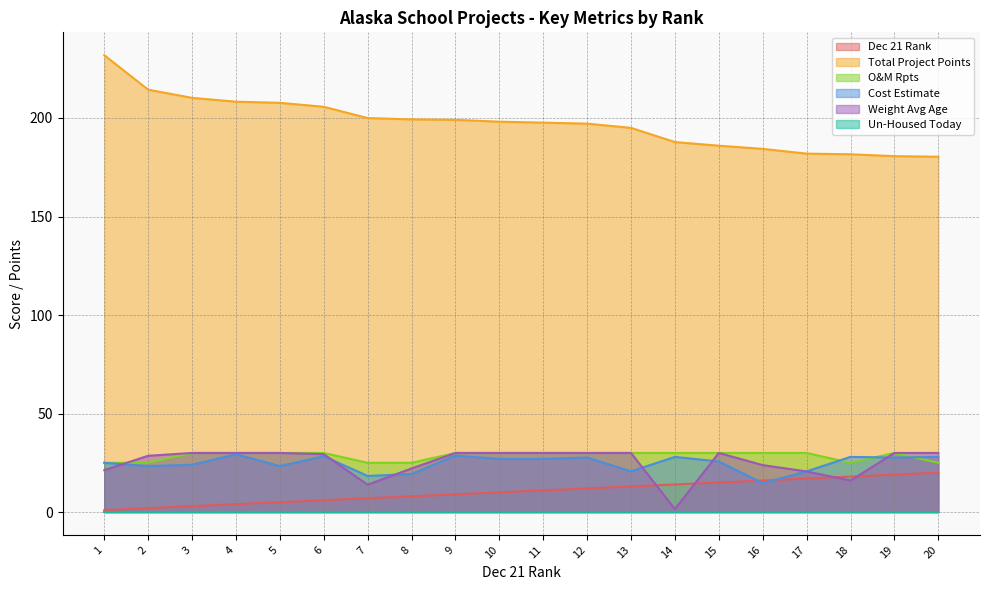

What is the value of the Weight Avg Age point at the 2nd from the left?

28.6